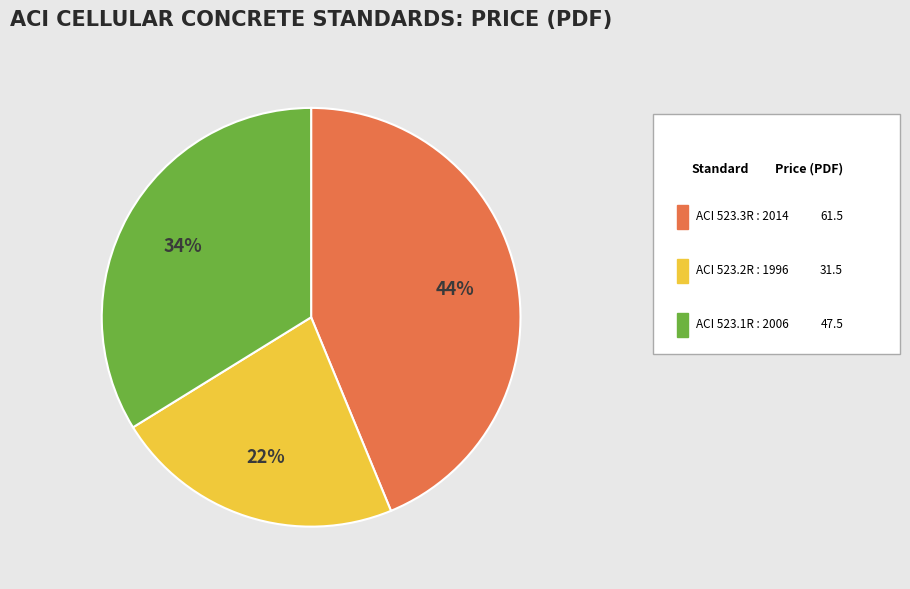

Is there a majority slice in this chart?

No